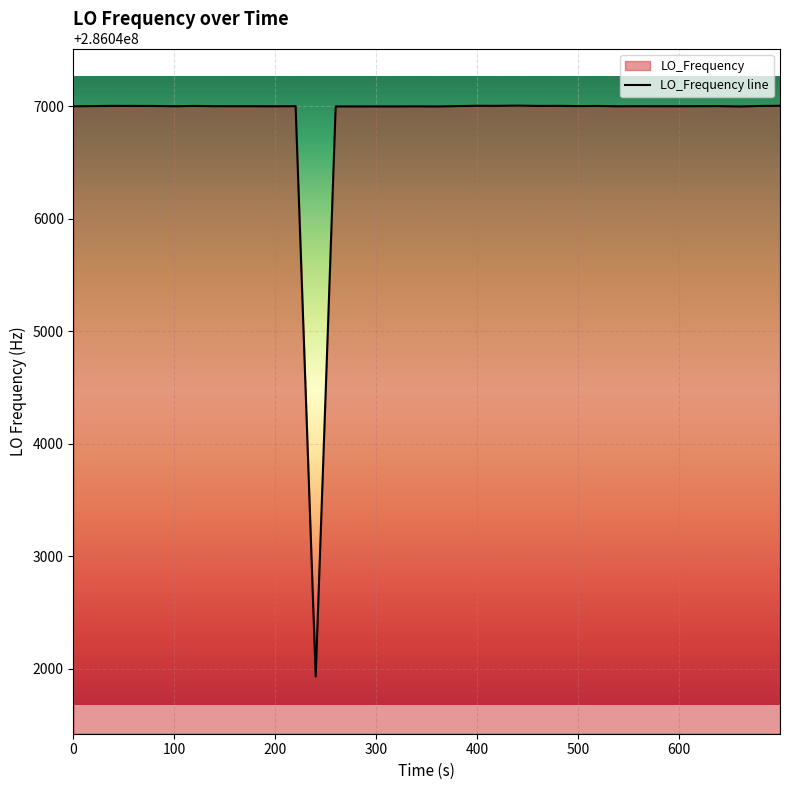

Does the chart display data point markers on the line(s)?

No